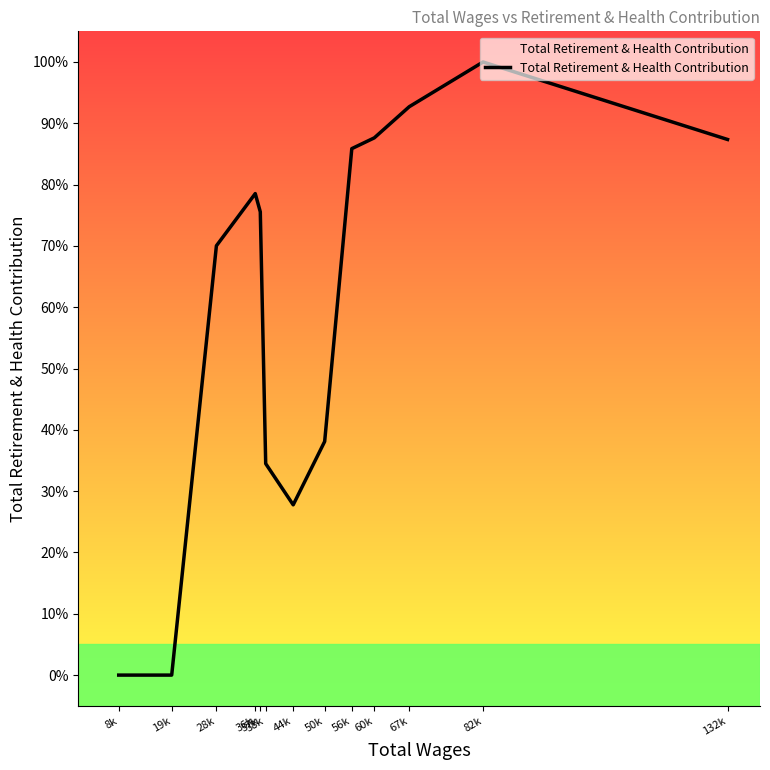

How many interior local peaks (higher than both neighbors) does the data have?

2